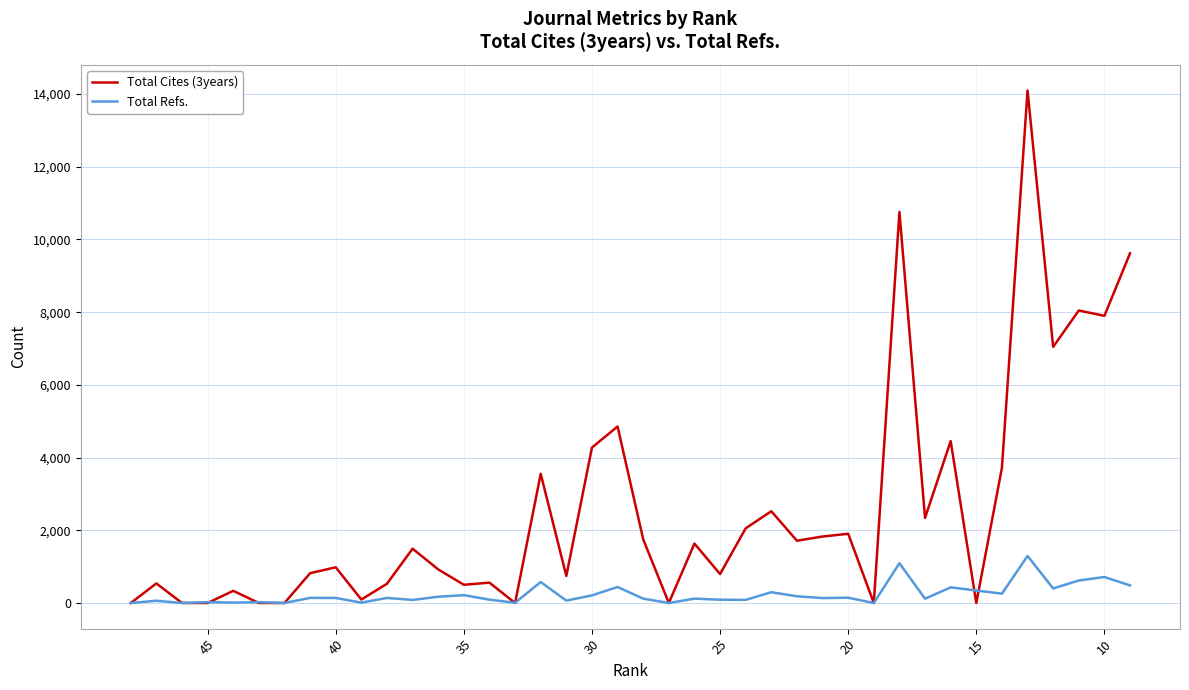

What is the sum of all Total Refs. values?

9347